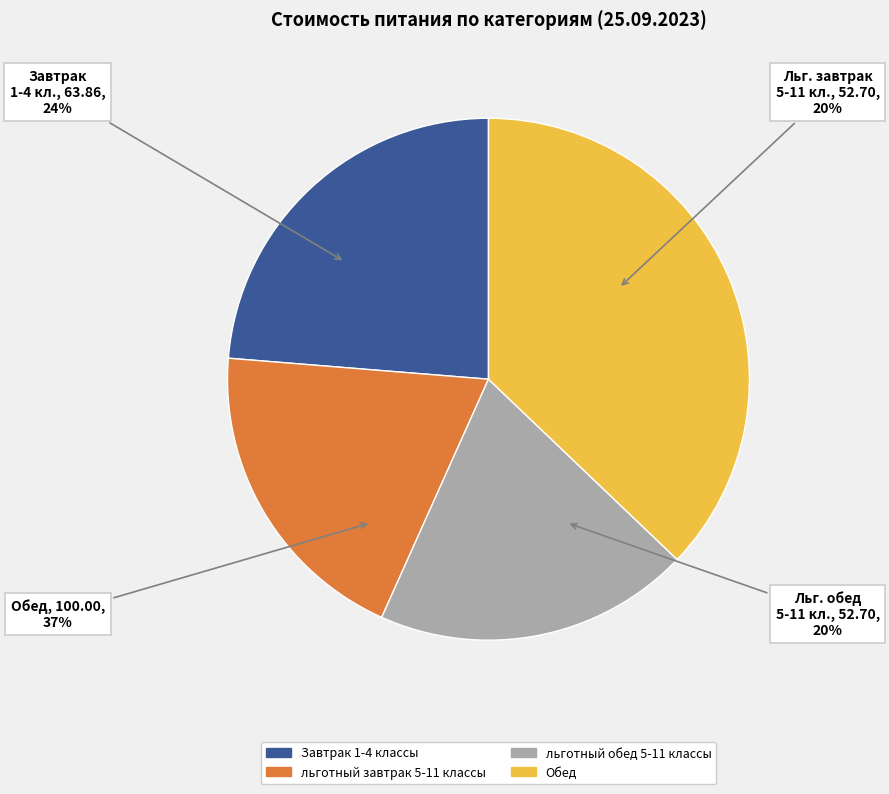

Which category has the smallest portion of the pie?

льготный завтрак 5-11 классы